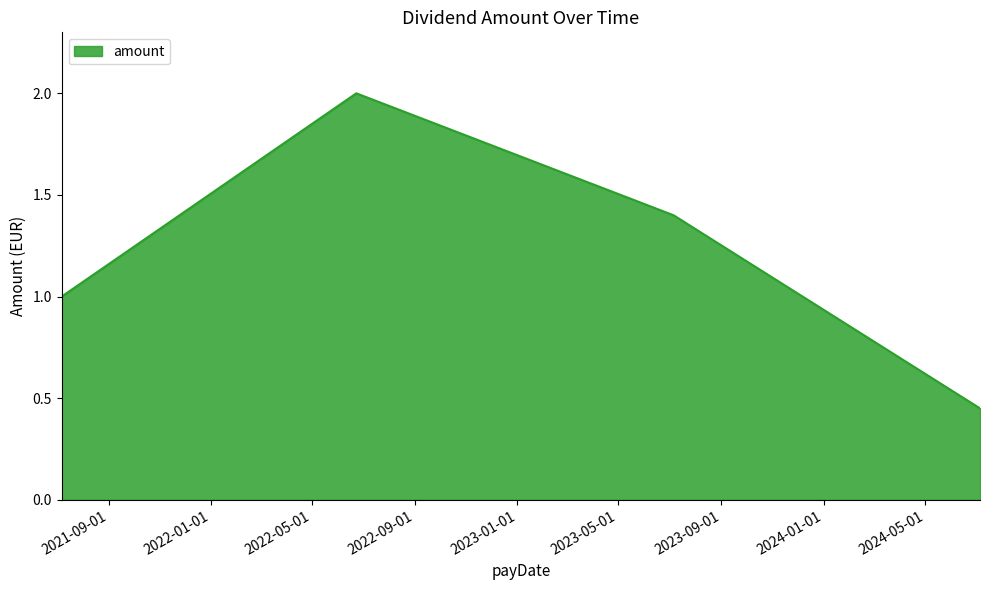

What is the maximum value shown in the chart?

2.0